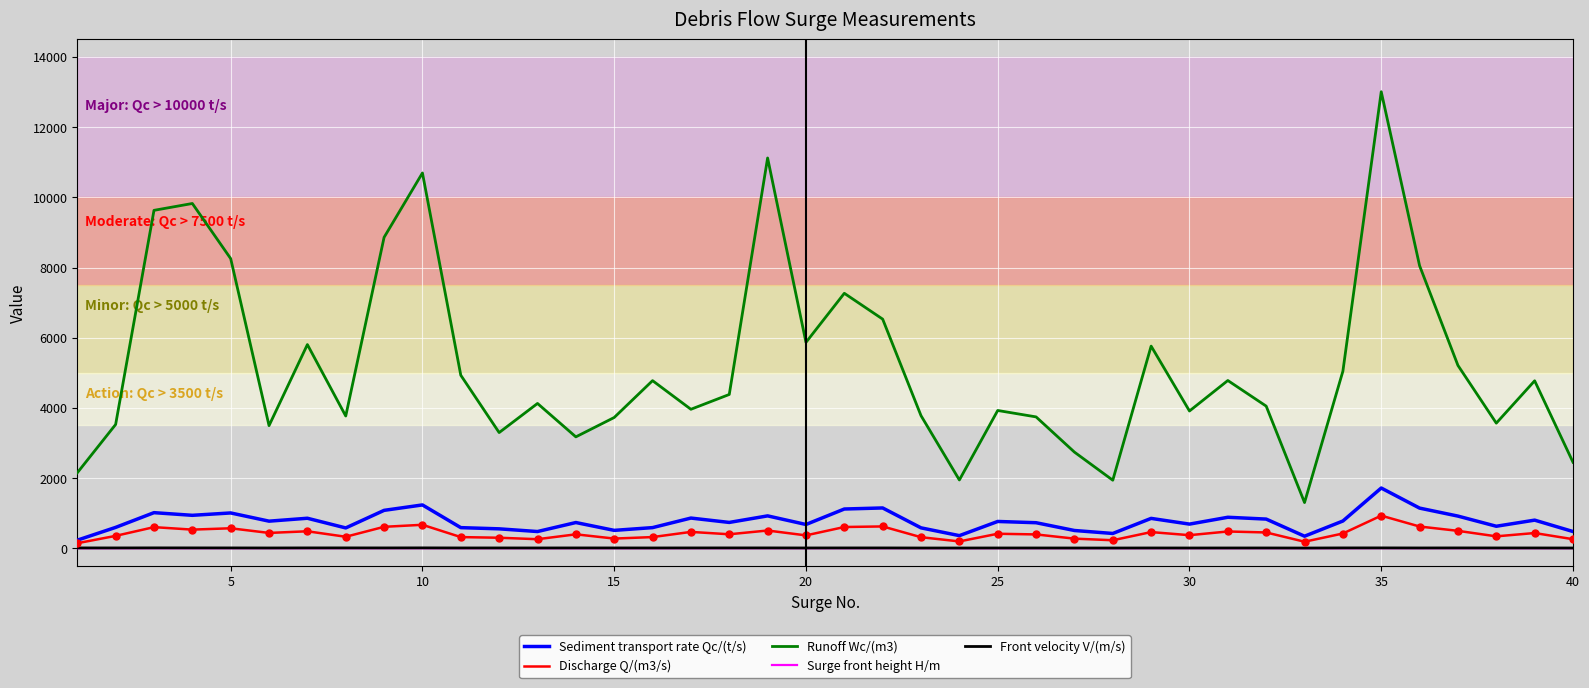

How many values in the Sediment transport rate Qc/(t/s) series are below 763?

20